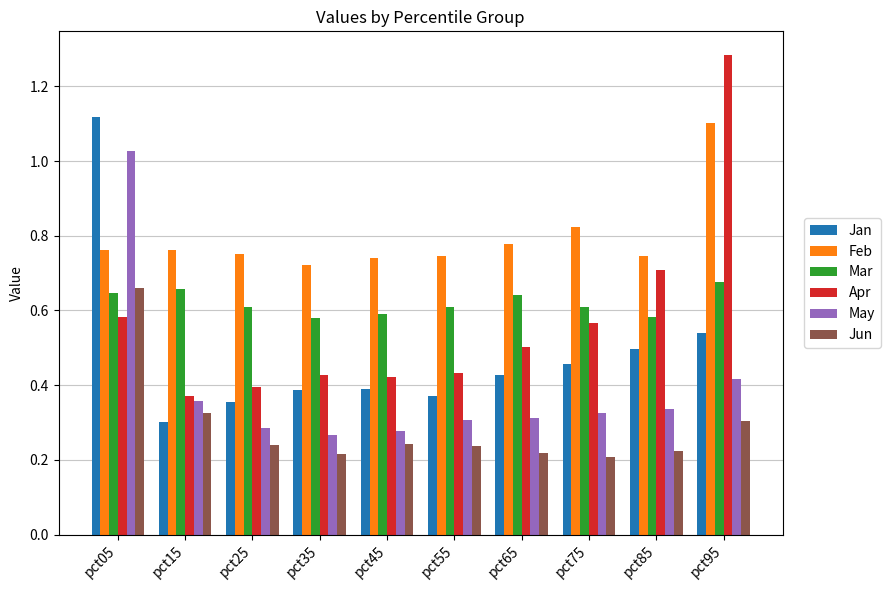

Is it true that Apr equals 0.3 at pct75?

False